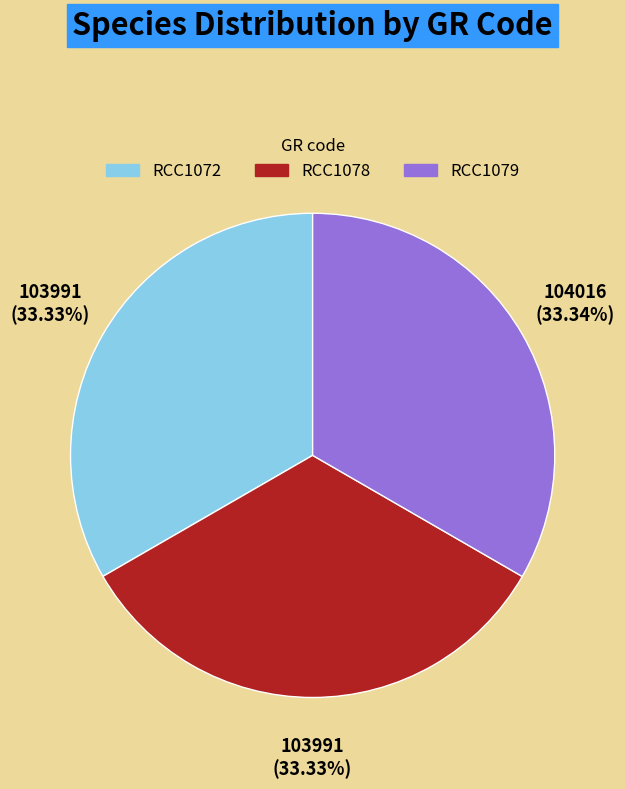

Do RCC1078 and RCC1079 together represent more than half of the pie?

Yes